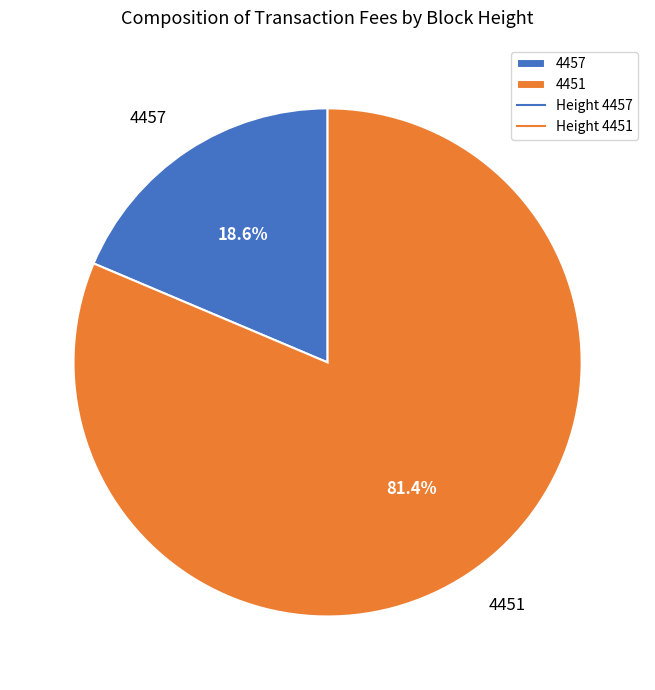

To the nearest percent, what is the difference between the largest and smallest slice percentages?

63%